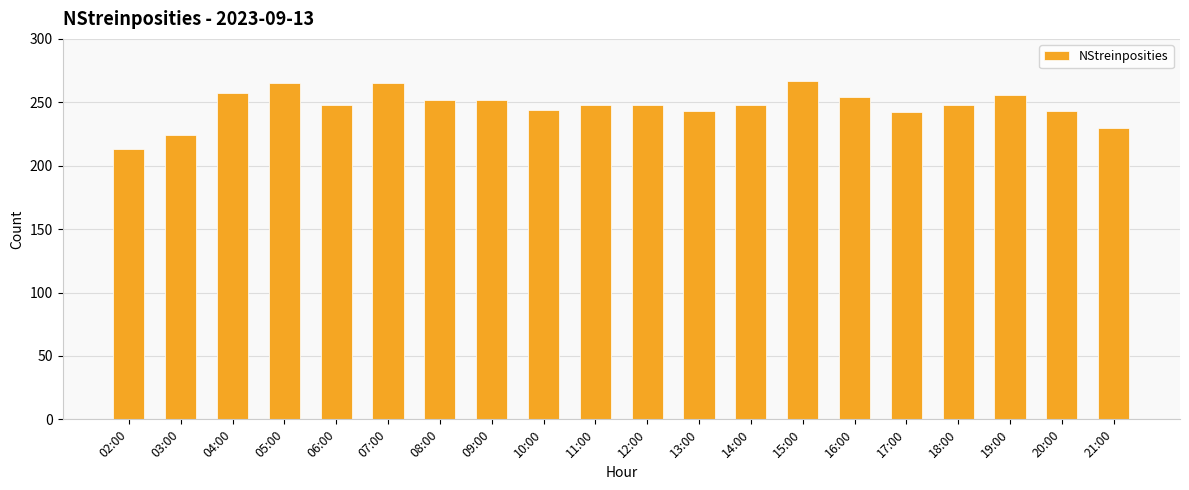

What is the change in value from 04:00 to 14:00?

-9